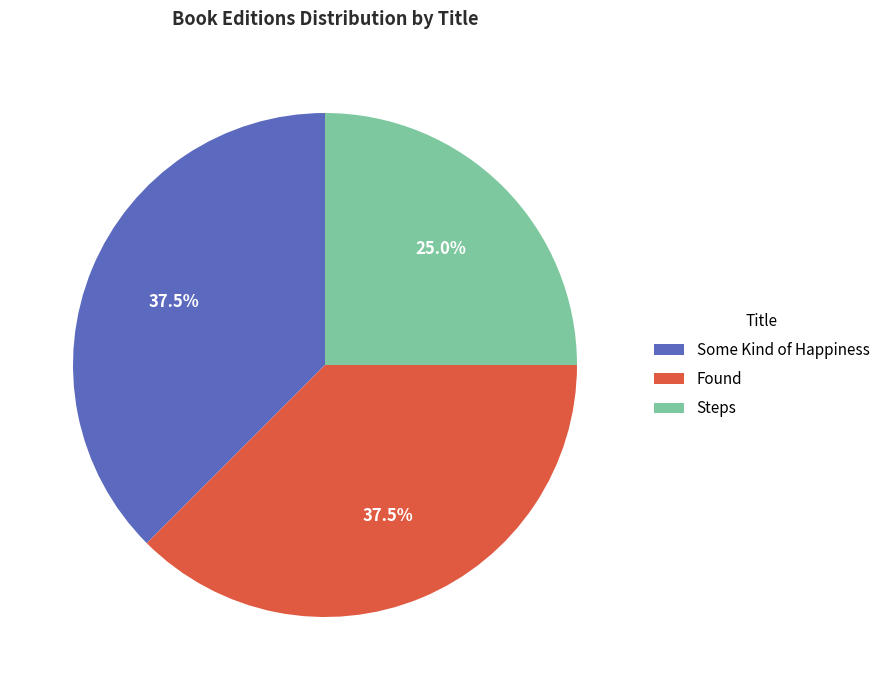

Which slice is the smallest?

Steps